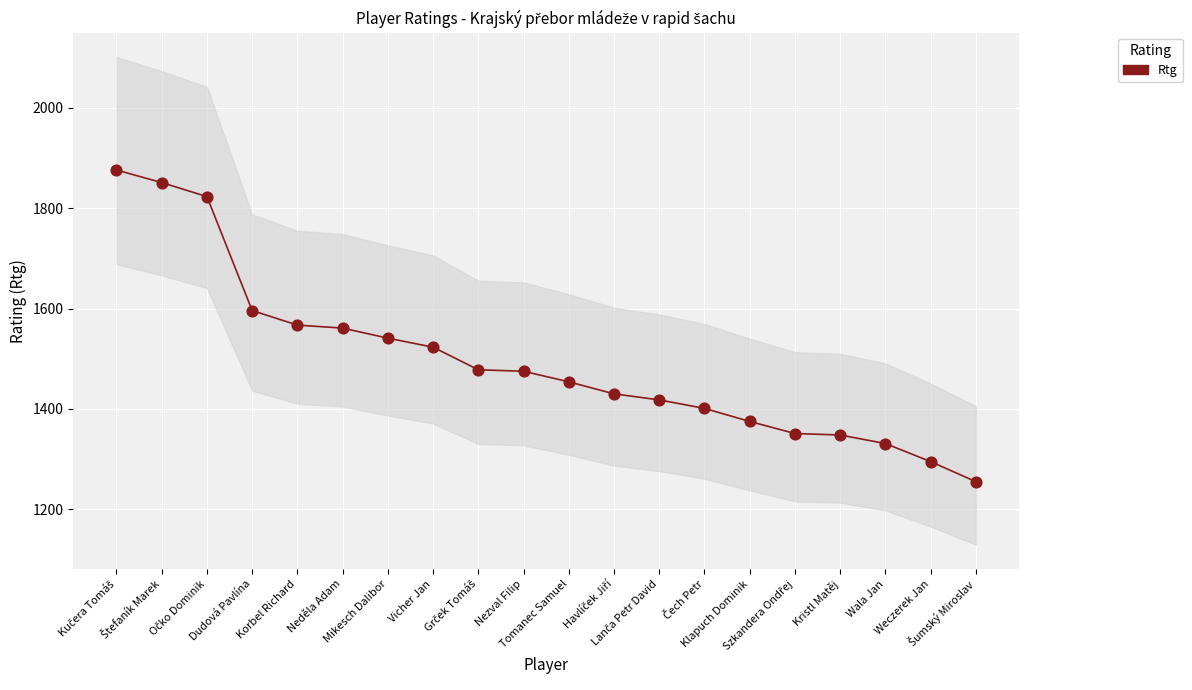

What is the range of Y values (max minus min)?

621